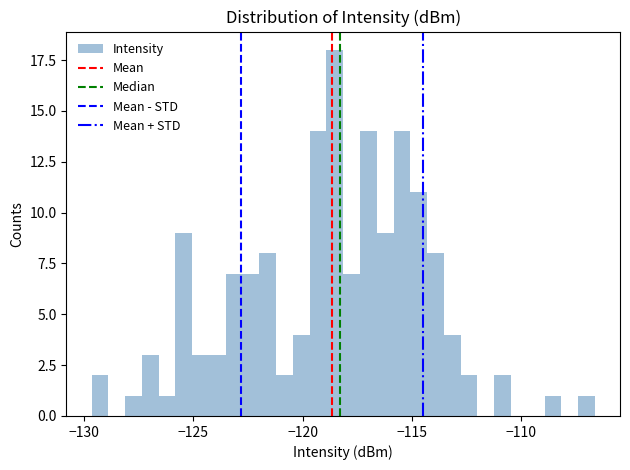

Read against the x-axis, roughly where is the centre of the tallest bar?

-118.5